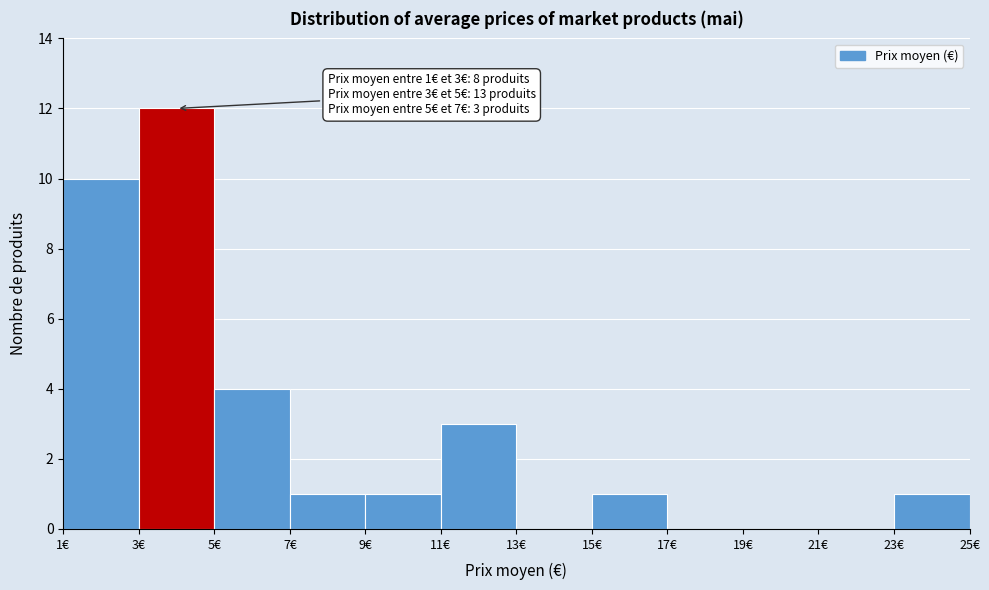

Which range on the x-axis has the tallest bar?

3 to 5